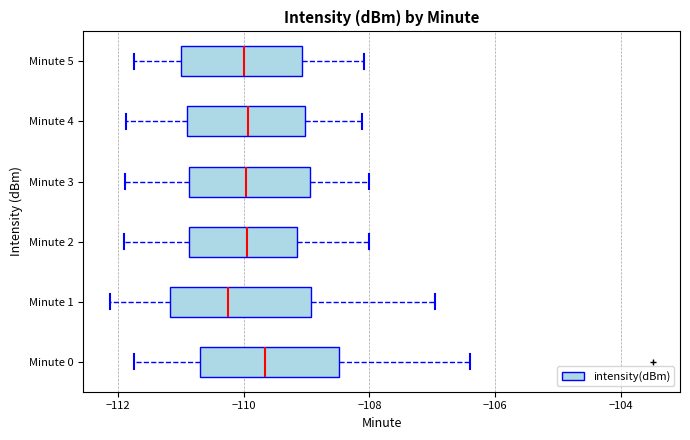

Which box has the furthest to the right median line?

Minute 0